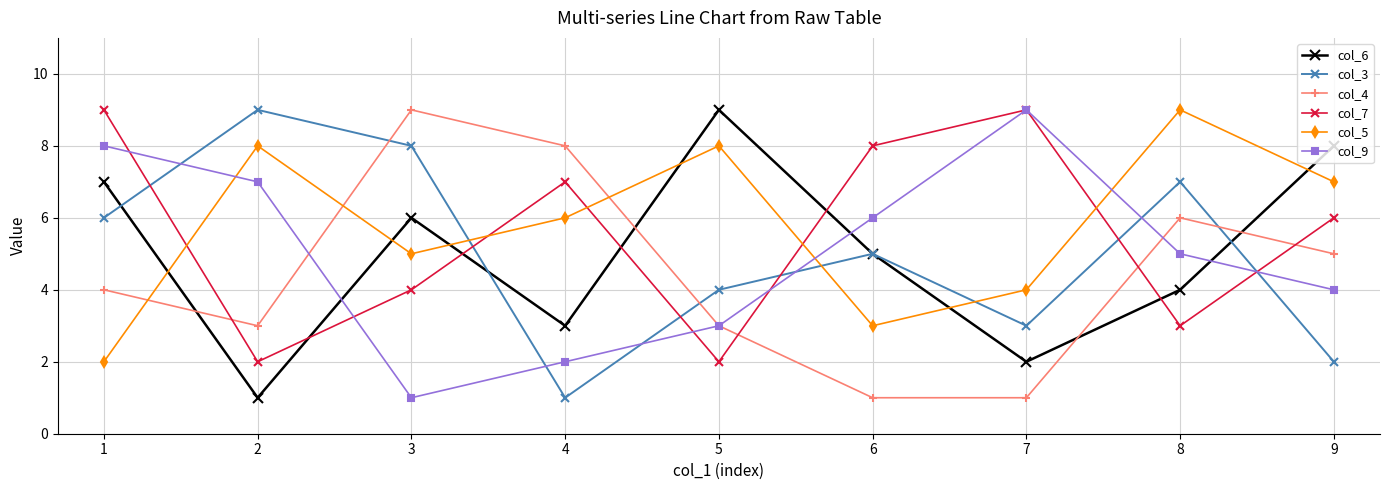

Which series changed the most between 2 and 5?

col_6